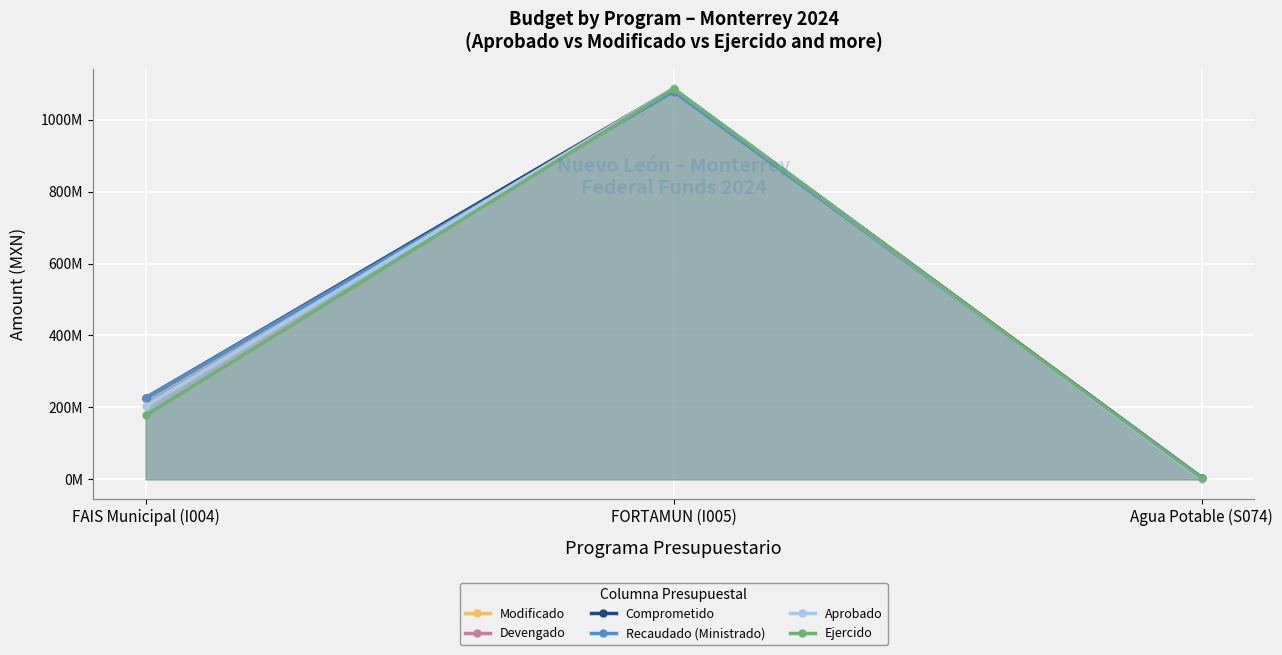

What is the difference between the Comprometido values at FAIS Municipal (I004) and FORTAMUN (I005)?

859687785.1